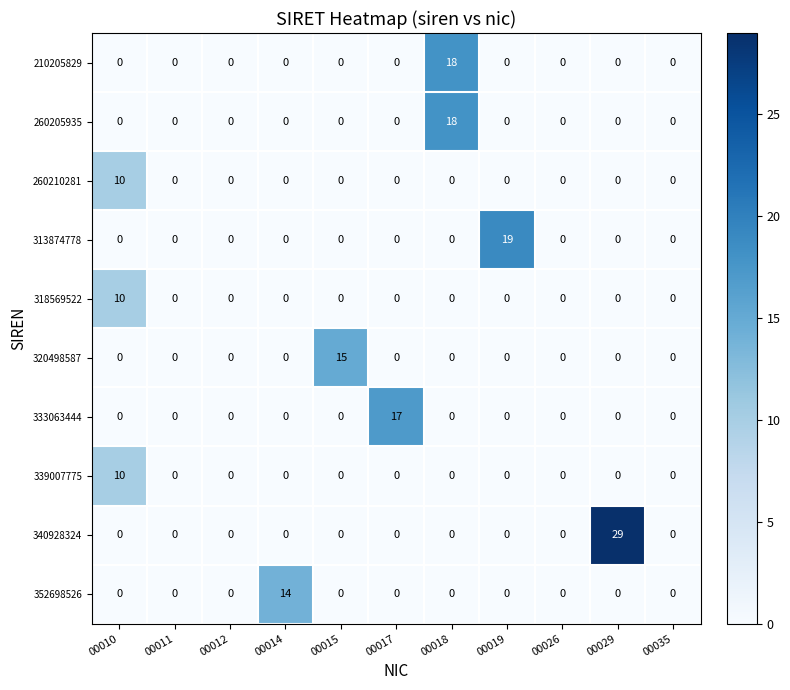

What is the total value across all series at 00017?

17